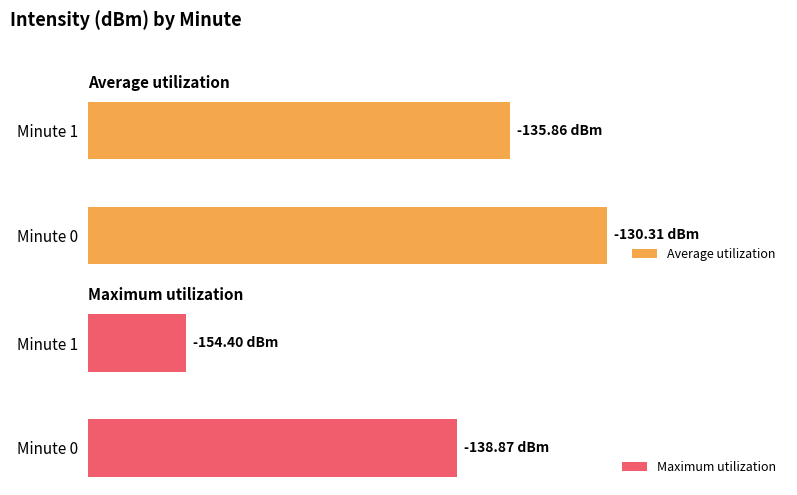

How many bars are there in each group?

2